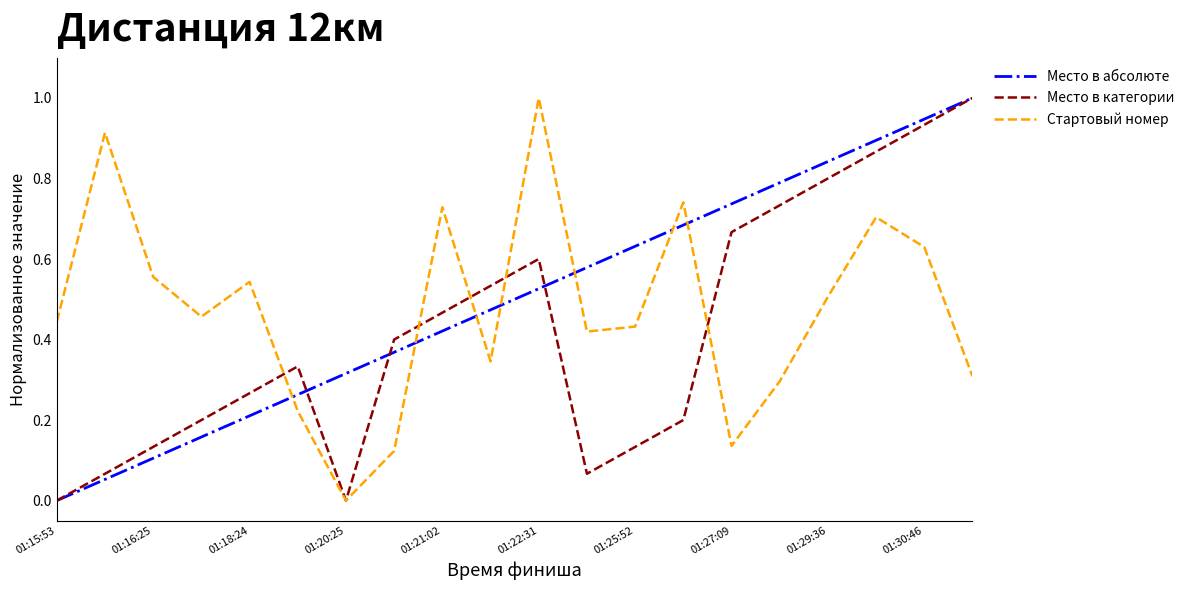

What is the maximum value shown in the chart?

1.0